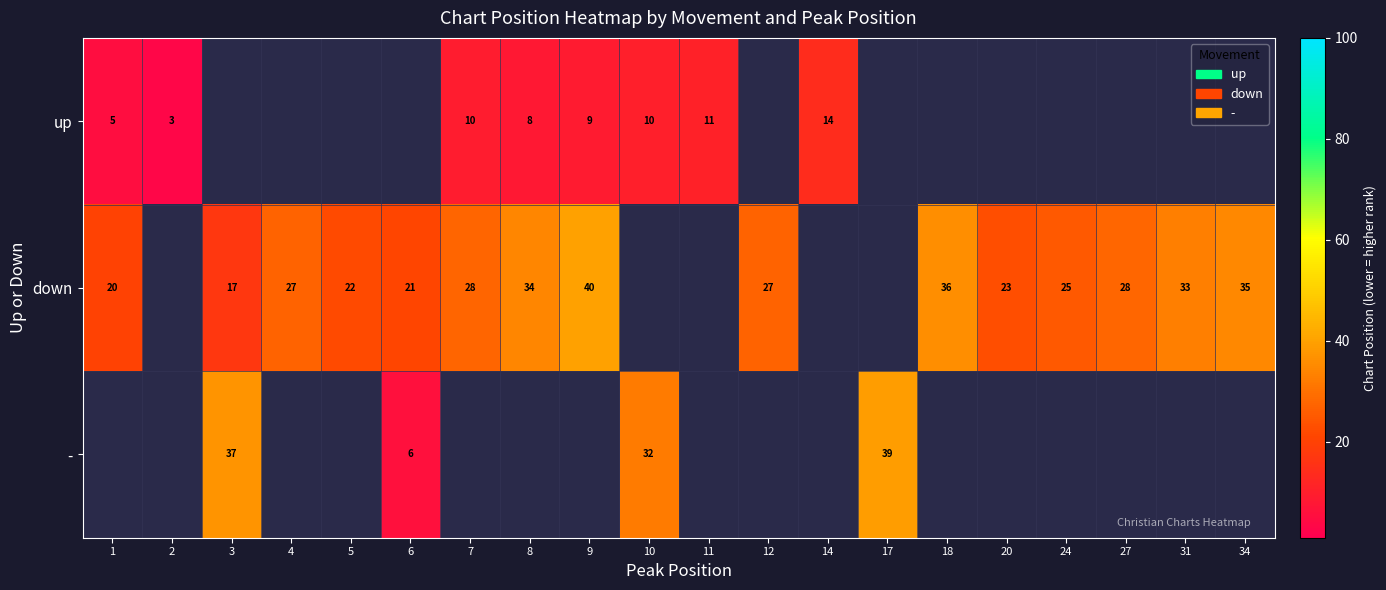

What is the sum of the down values at 12 and 7?

55